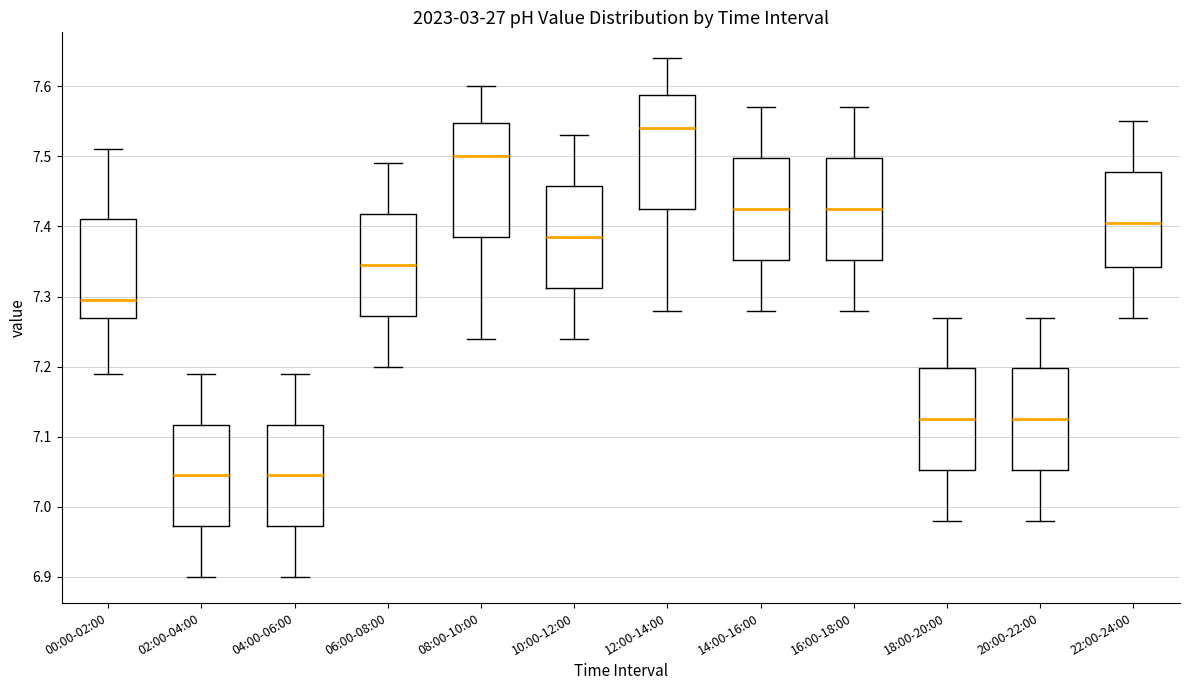

Reading left to right, read every box against the y-axis: the position of its median line, the range the box covers, and the ends of its whiskers. The values are not printed on the chart, so give them approximately, as read against the axis.

00:00-02:00: median 7.30, box 7.27 to 7.41, whiskers 7.19 to 7.51
02:00-04:00: median 7.05, box 6.97 to 7.12, whiskers 6.90 to 7.19
04:00-06:00: median 7.05, box 6.97 to 7.12, whiskers 6.90 to 7.19
06:00-08:00: median 7.35, box 7.27 to 7.42, whiskers 7.20 to 7.49
08:00-10:00: median 7.50, box 7.39 to 7.55, whiskers 7.24 to 7.60
10:00-12:00: median 7.39, box 7.31 to 7.46, whiskers 7.24 to 7.53
12:00-14:00: median 7.54, box 7.43 to 7.59, whiskers 7.28 to 7.64
14:00-16:00: median 7.43, box 7.35 to 7.50, whiskers 7.28 to 7.57
16:00-18:00: median 7.43, box 7.35 to 7.50, whiskers 7.28 to 7.57
18:00-20:00: median 7.13, box 7.05 to 7.20, whiskers 6.98 to 7.27
20:00-22:00: median 7.13, box 7.05 to 7.20, whiskers 6.98 to 7.27
22:00-24:00: median 7.41, box 7.34 to 7.48, whiskers 7.27 to 7.55